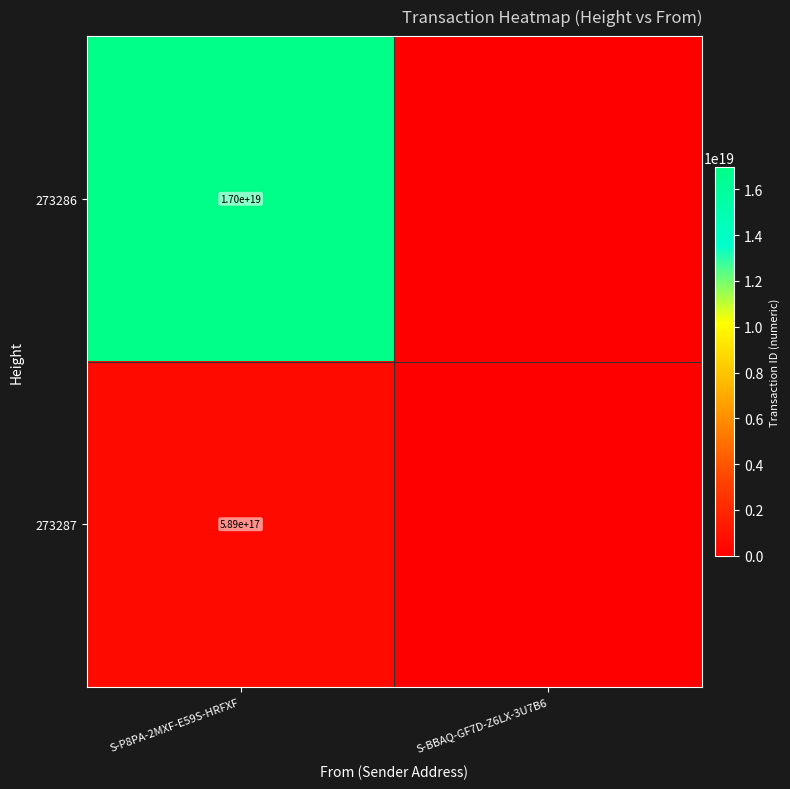

Rank the series at S-P8PA-2MXF-E59S-HRFXF from highest to lowest value.

273286, 273287